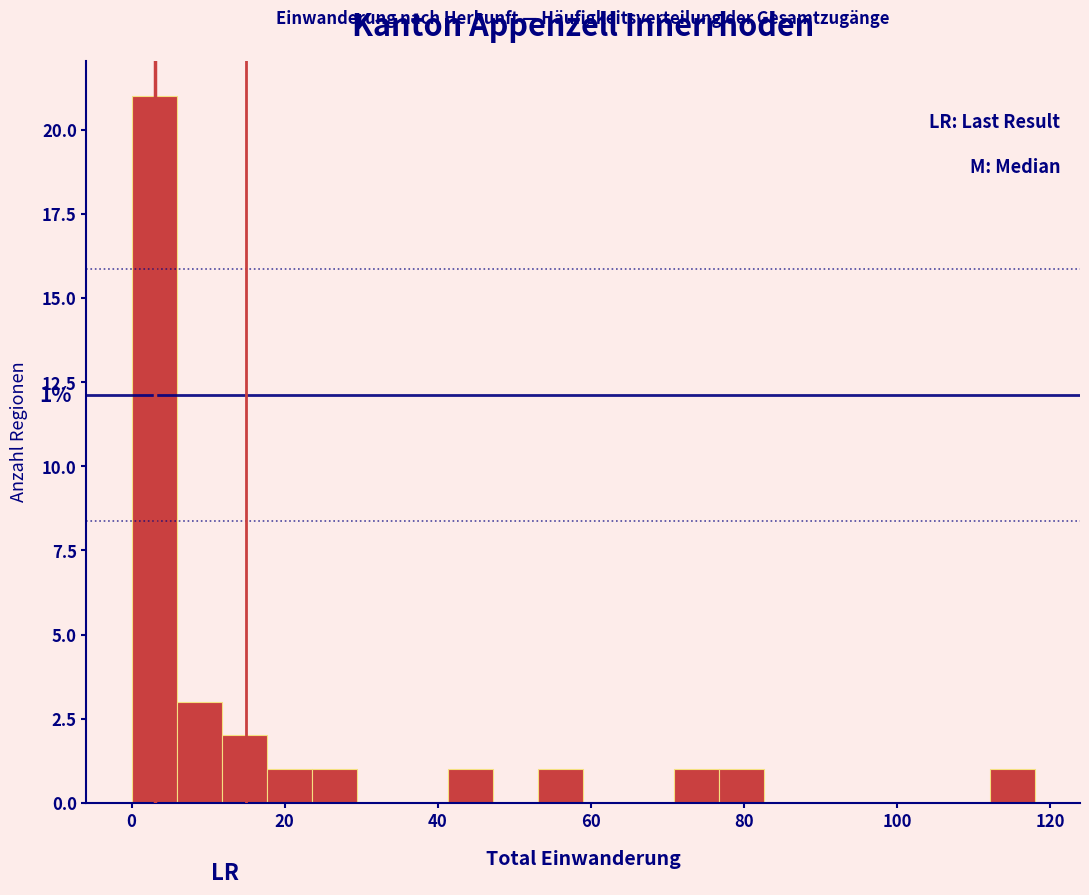

Around what value on the x-axis is the tallest bar? Give the approximate position of its centre, as read against the axis.

2